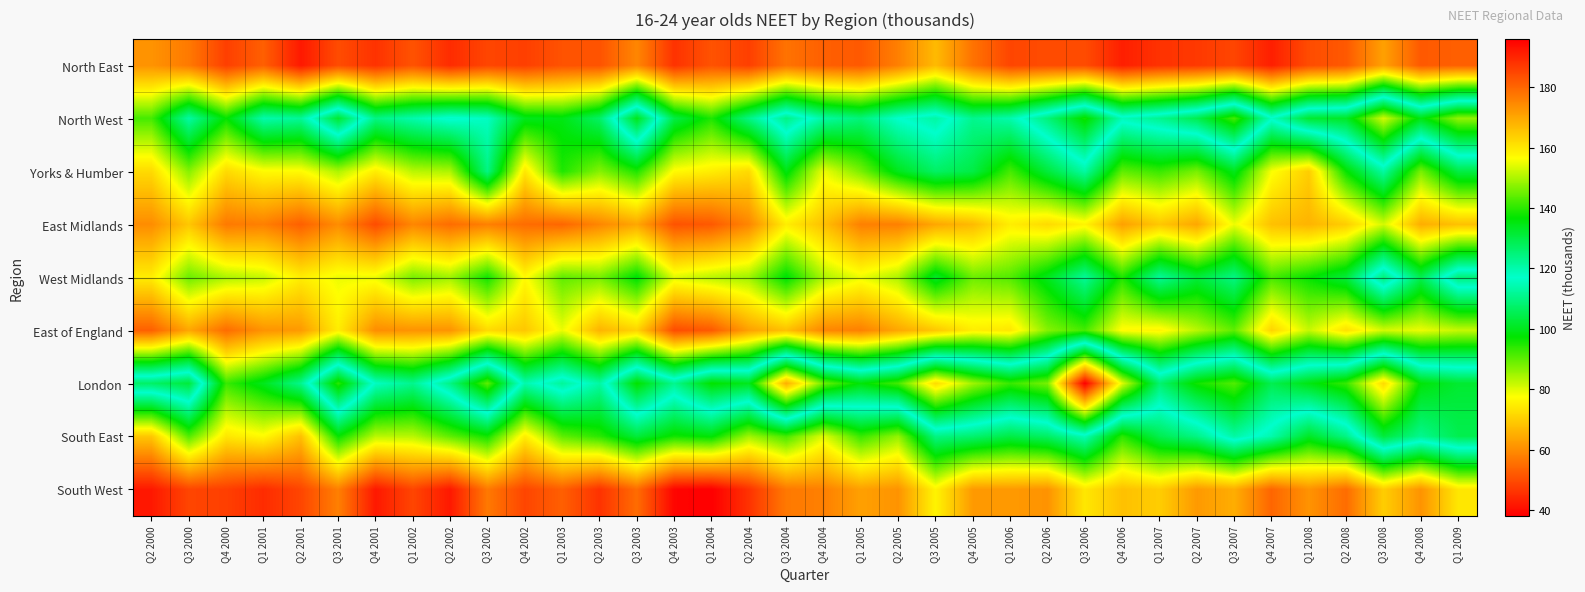

At Q2 2004, list the series in order from smallest to largest.

South West, North East, East Midlands, East of England, Yorks & Humber, West Midlands, South East, North West, London